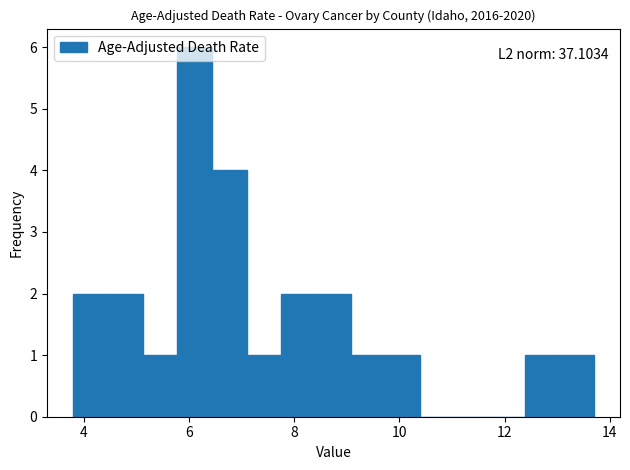

Read against the x-axis, roughly where is the centre of the tallest bar?

6.2